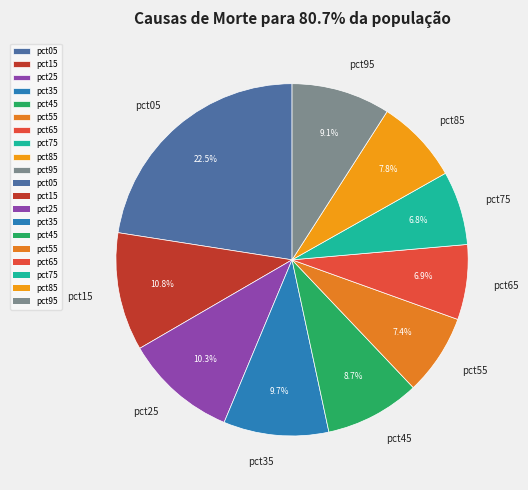

Is the sum of pct45 and pct65 greater than half?

No